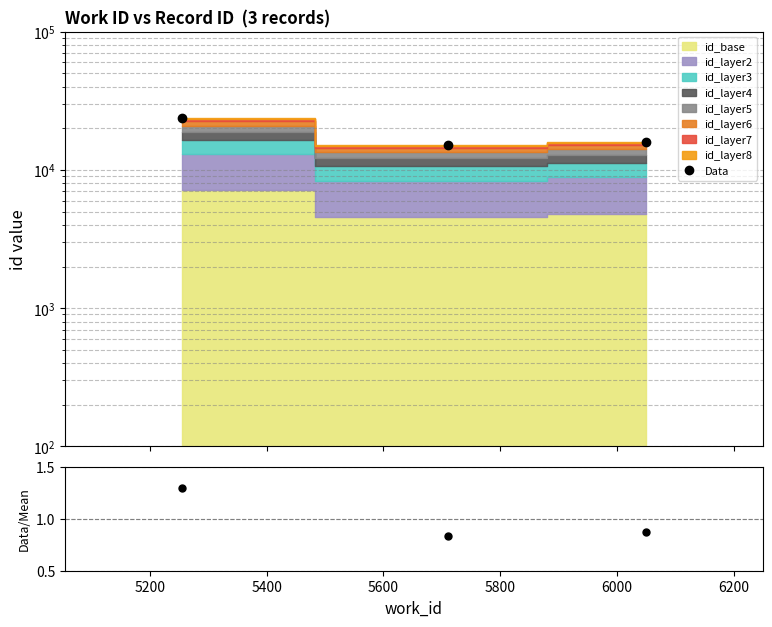

How many lines are shown in the chart?

2